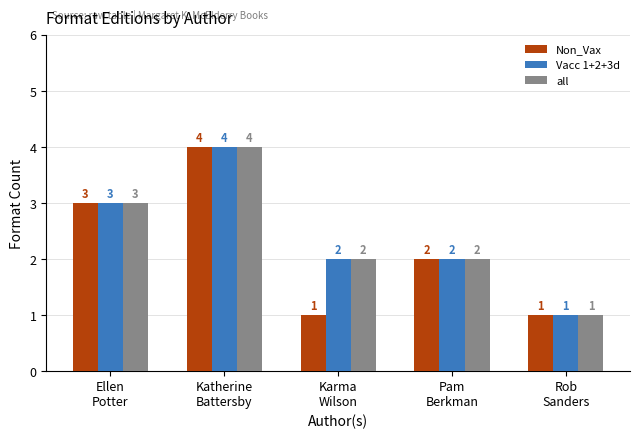

Count the Non_Vax values in the range 1 to 3.

4